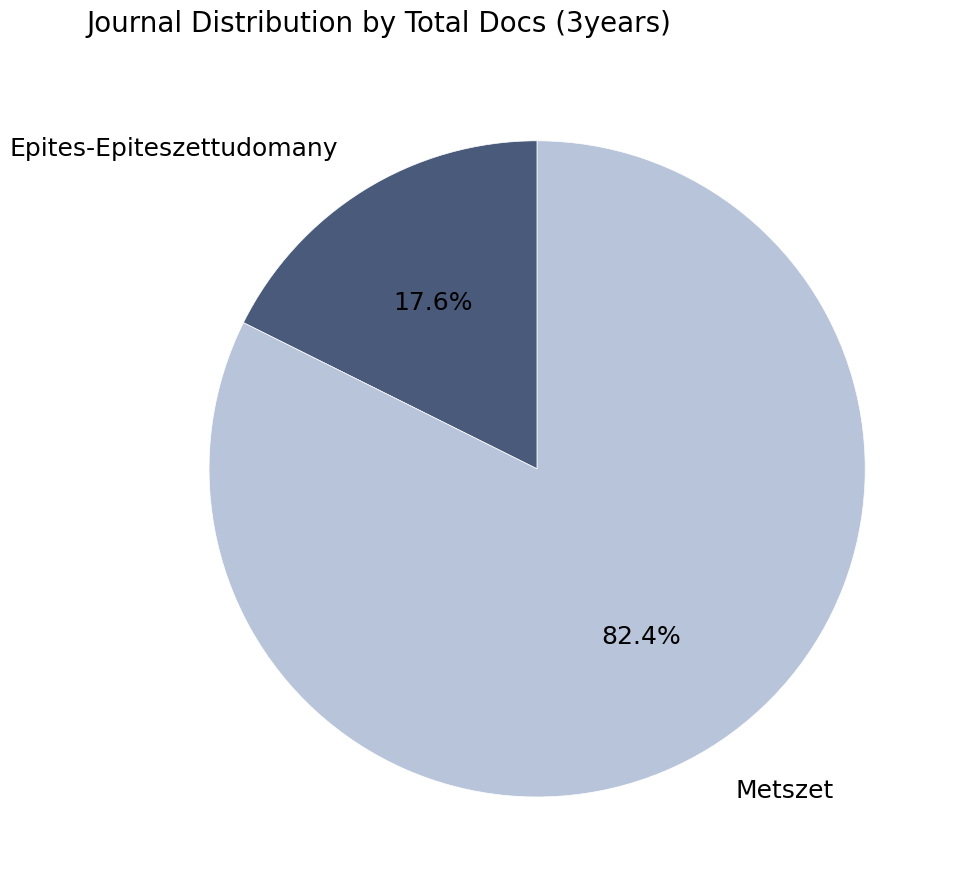

Approximately how many times larger is the value at Metszet compared to Epites-Epiteszettudomany?

4.7